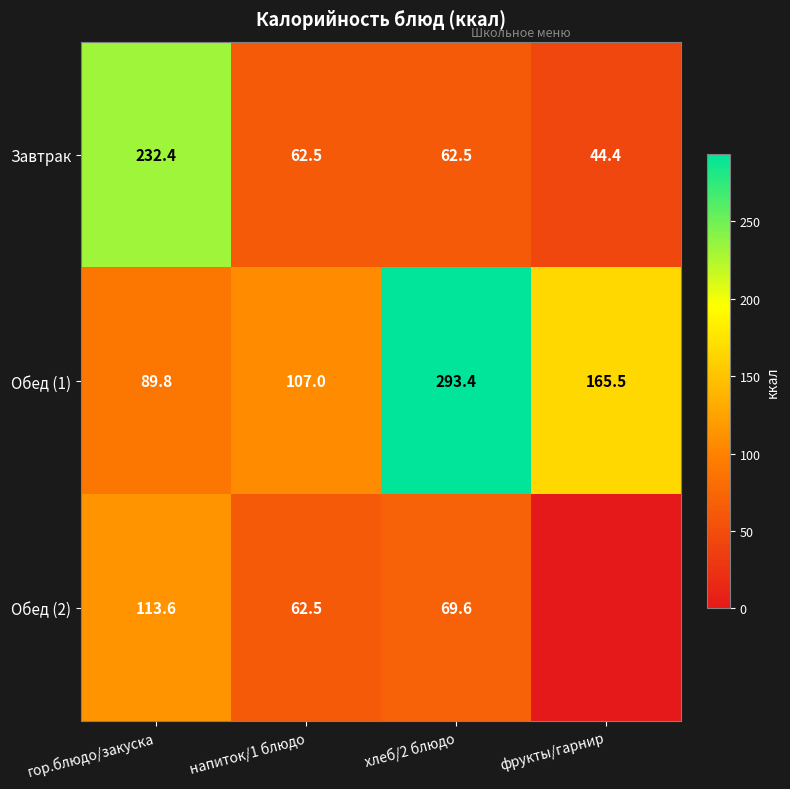

What is the difference between the second highest and minimum values in the Обед (1) series?

75.7